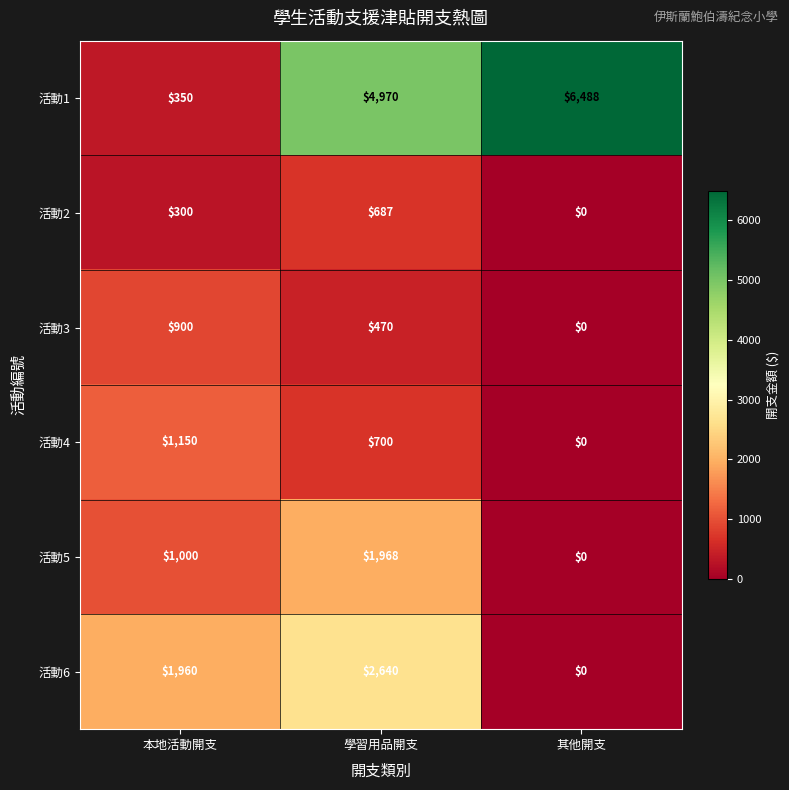

Reading right to left, what are all the values shown in this chart?

活動1: 6488	4970	350
活動2: 0	687	300
活動3: 0	470	900
活動4: 0	700	1150
活動5: 0	1968	1000
活動6: 0	2640	1960